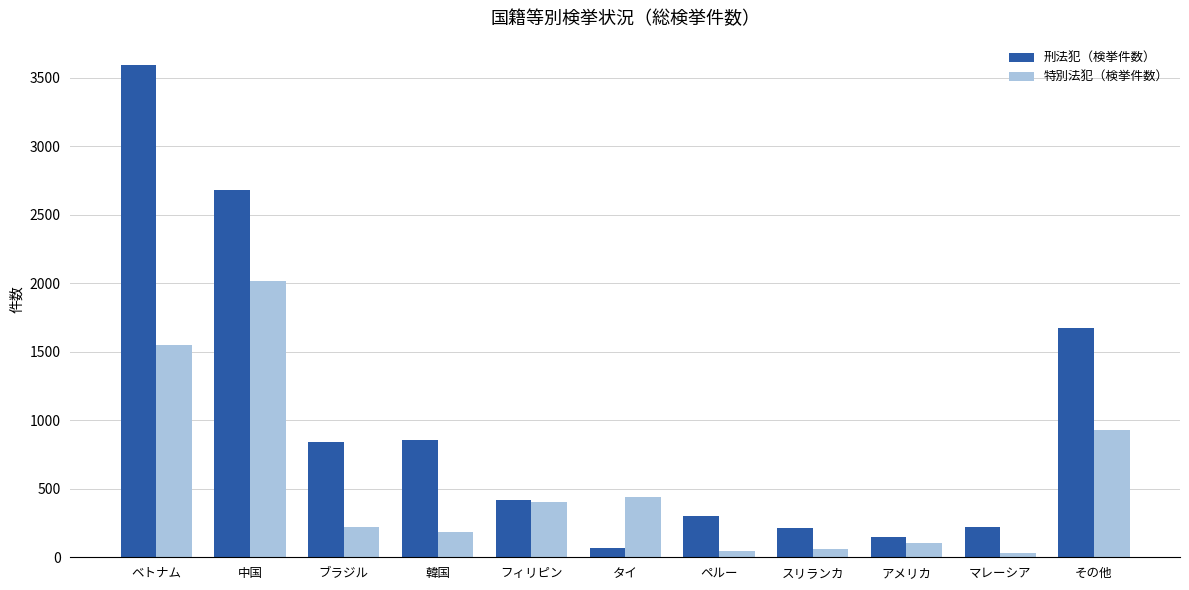

Is it true that 特別法犯（検挙件数） equals 62 at スリランカ?

True